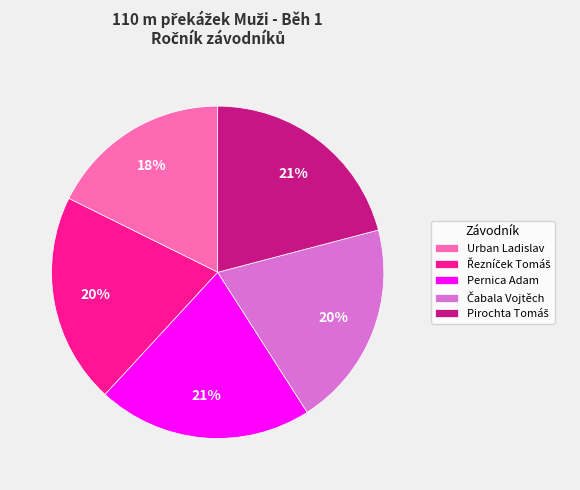

Do Pernica Adam and Urban Ladislav together represent more than half of the pie?

No